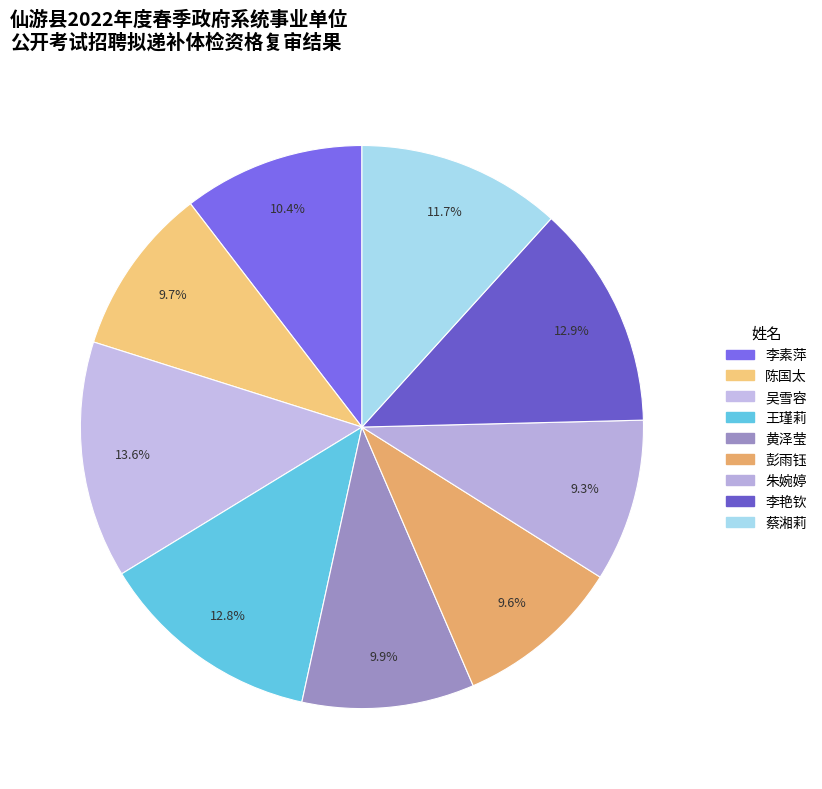

To the nearest percent, what portion does 黄泽莹 represent?

10%